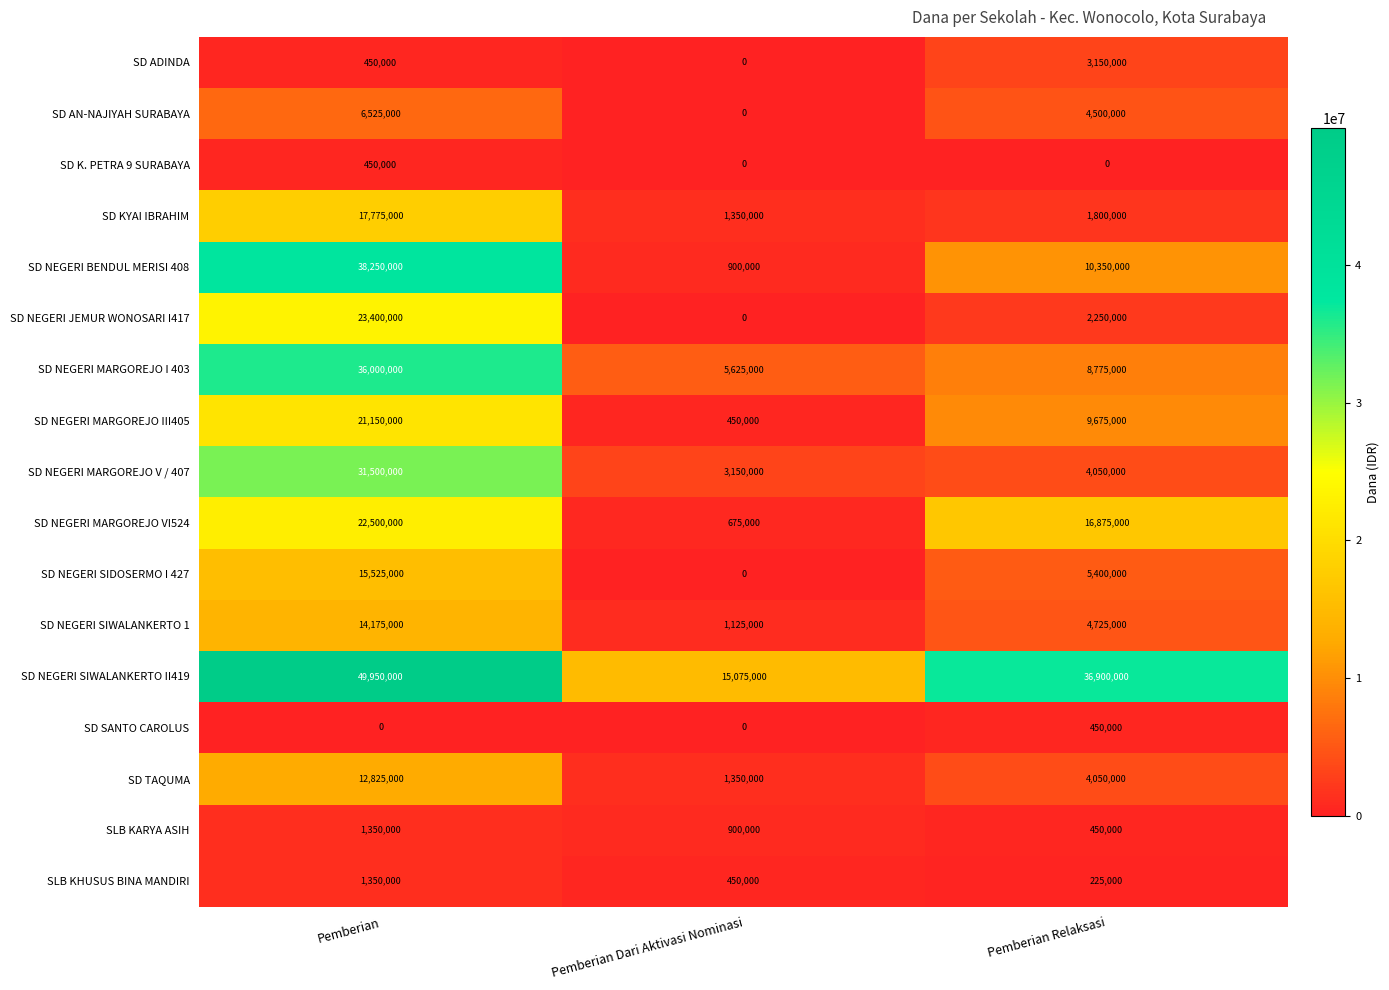

The value of SLB KHUSUS BINA MANDIRI at Pemberian is 1790774. True or false?

False